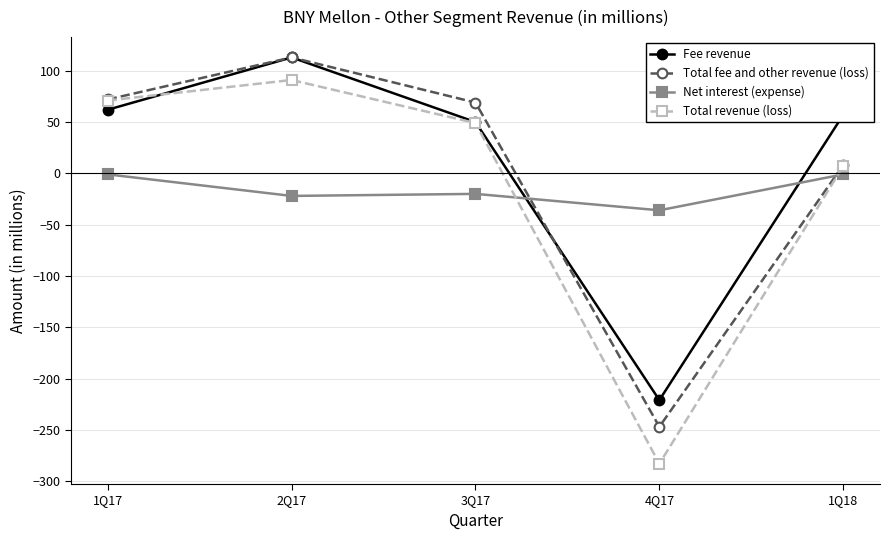

What is the sum of the Total fee and other revenue (loss) values at 1Q17 and 3Q17?

141